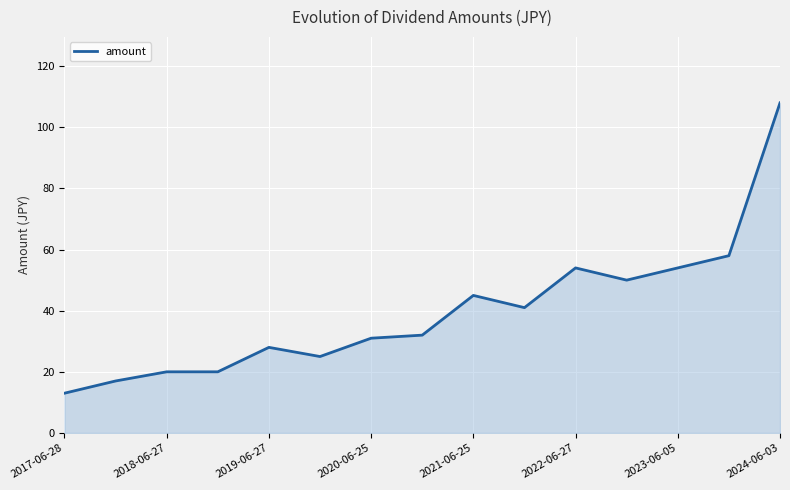

What is the maximum value shown in the chart?

108